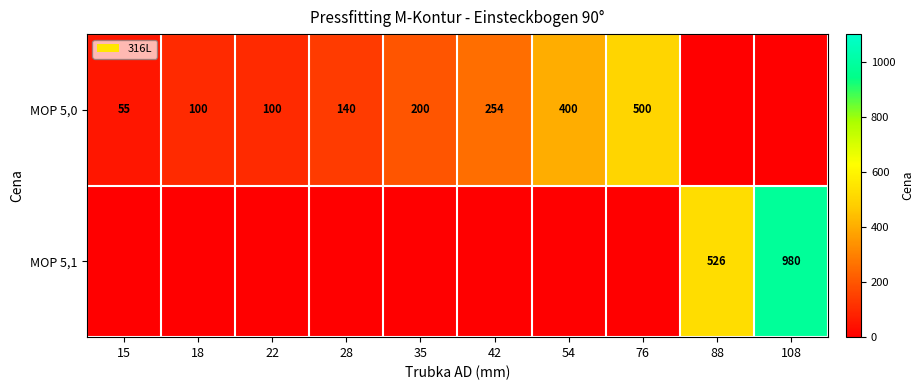

What is the difference between the MOP 5,0 values at 22 and 76?

400